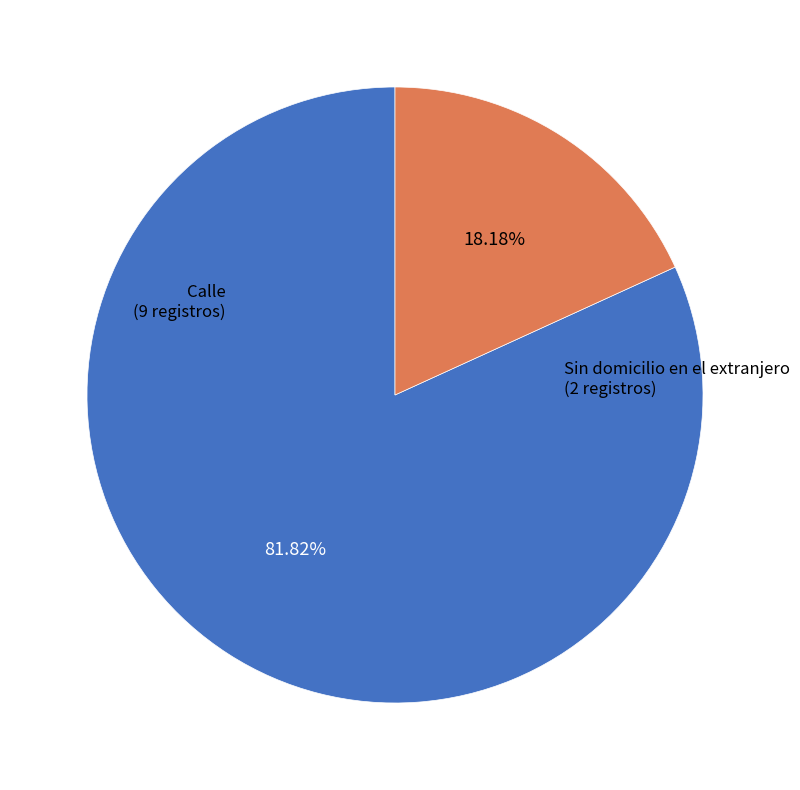

Approximately how many times larger is the value at Sin domicilio en el extranjero compared to Calle?

0.2